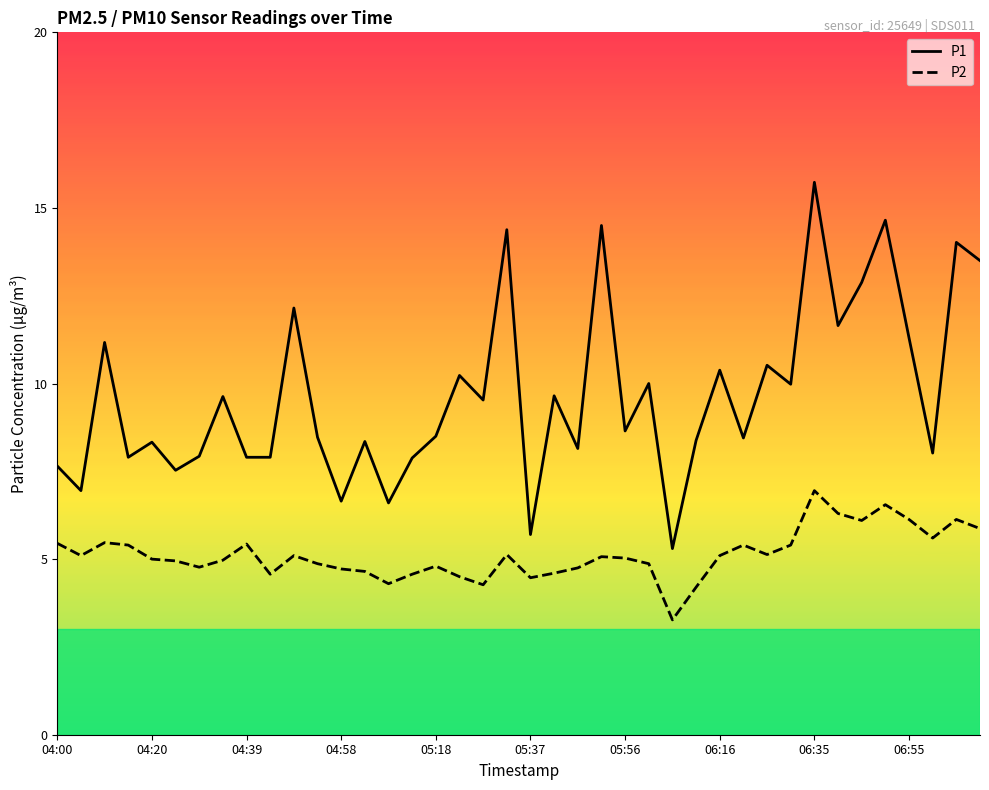

True or false: P1 and P2 intersect in this chart.

False